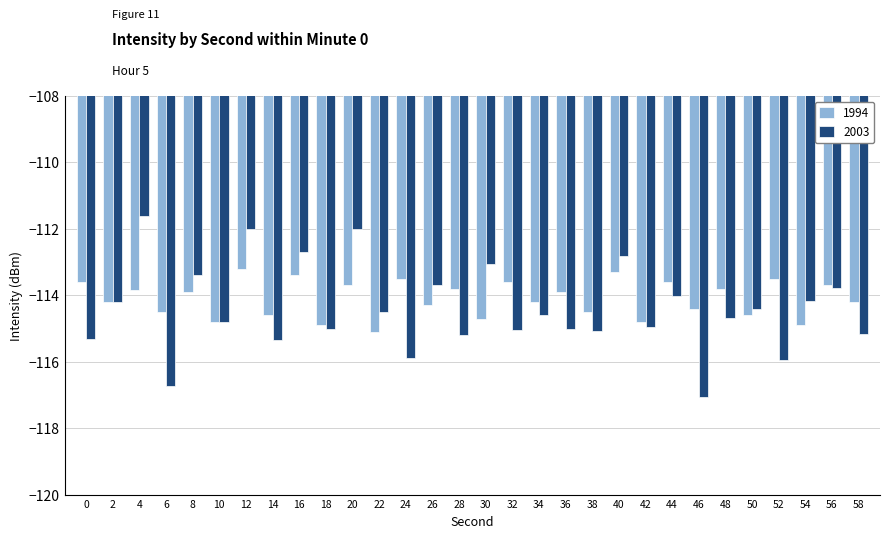

Which category has the lowest value in the 2003 series?

46